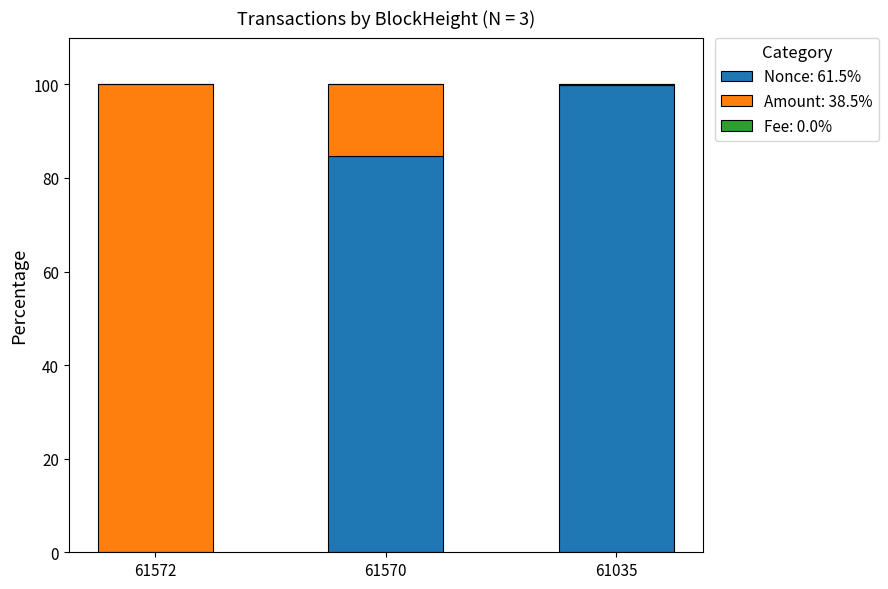

The Amount series shows 15.3 at 61570. True or false?

True